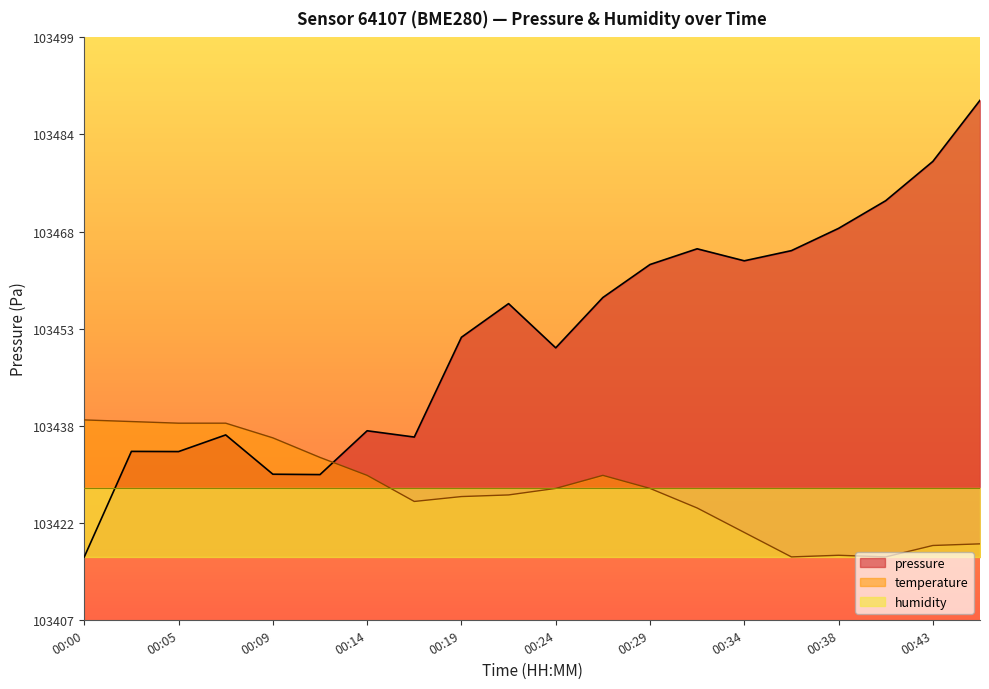

What are all the series names shown in the legend?

pressure, temperature, humidity